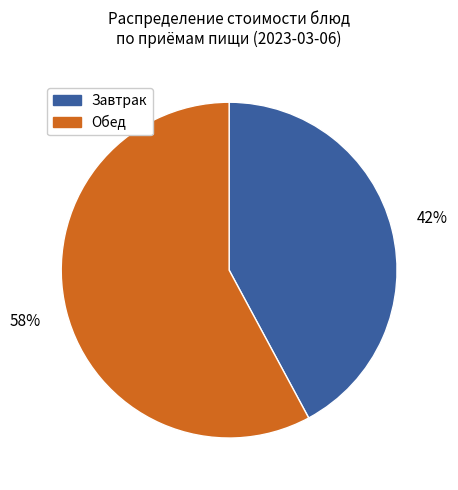

What percentage is the Обед slice, to the nearest percent?

58%